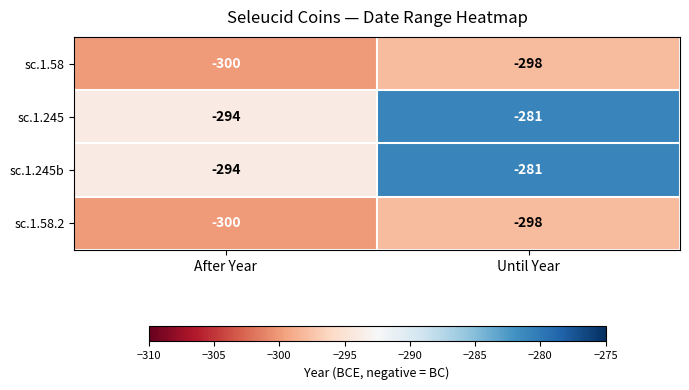

List the labels in order of sc.1.58 value, largest first.

Until Year, After Year